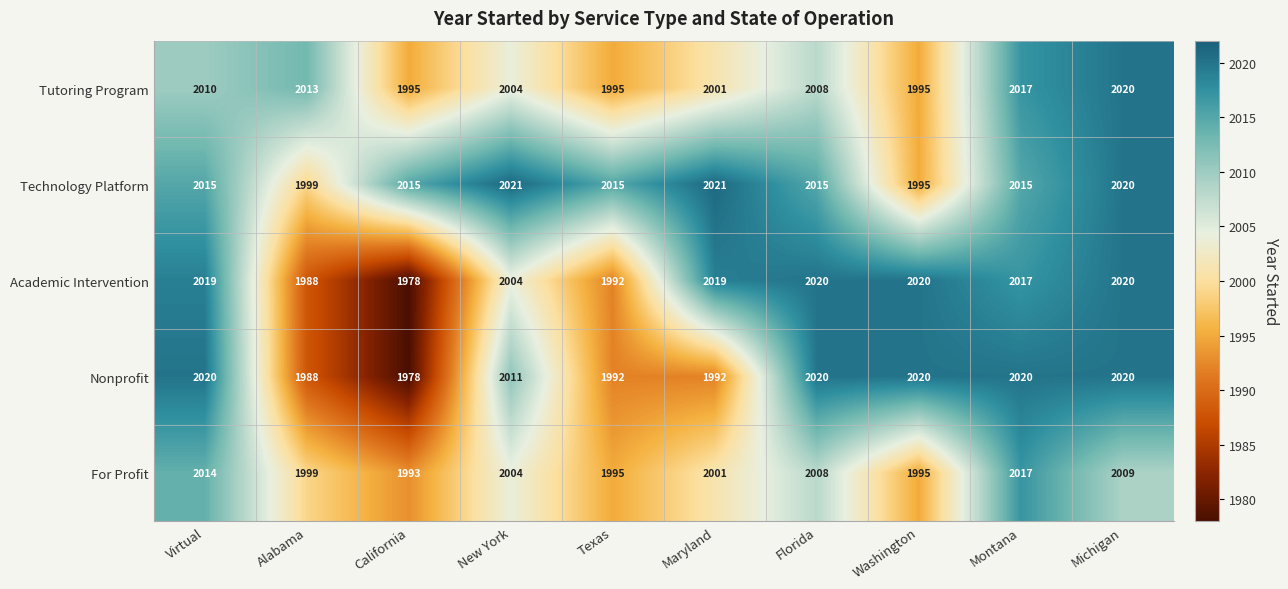

What is the spread (max minus min) of values at Montana?

5